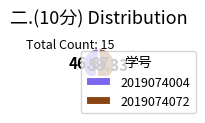

Which slice is the smallest?

2019074004